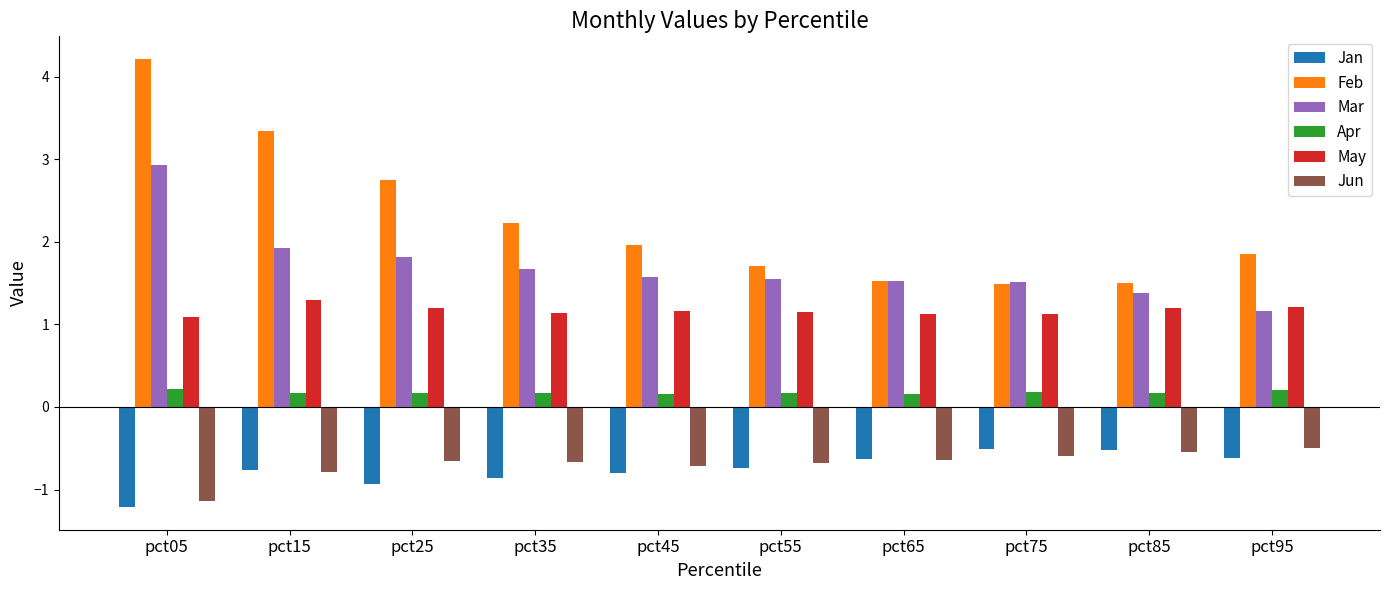

What is the minimum value for Mar?

1.2